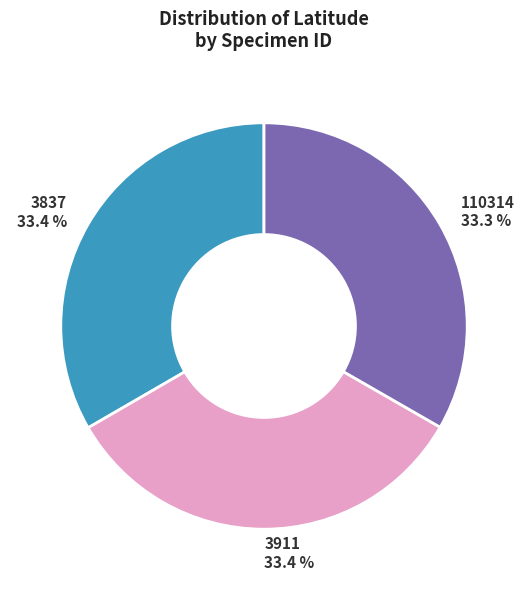

Count the number of slices in the pie.

3